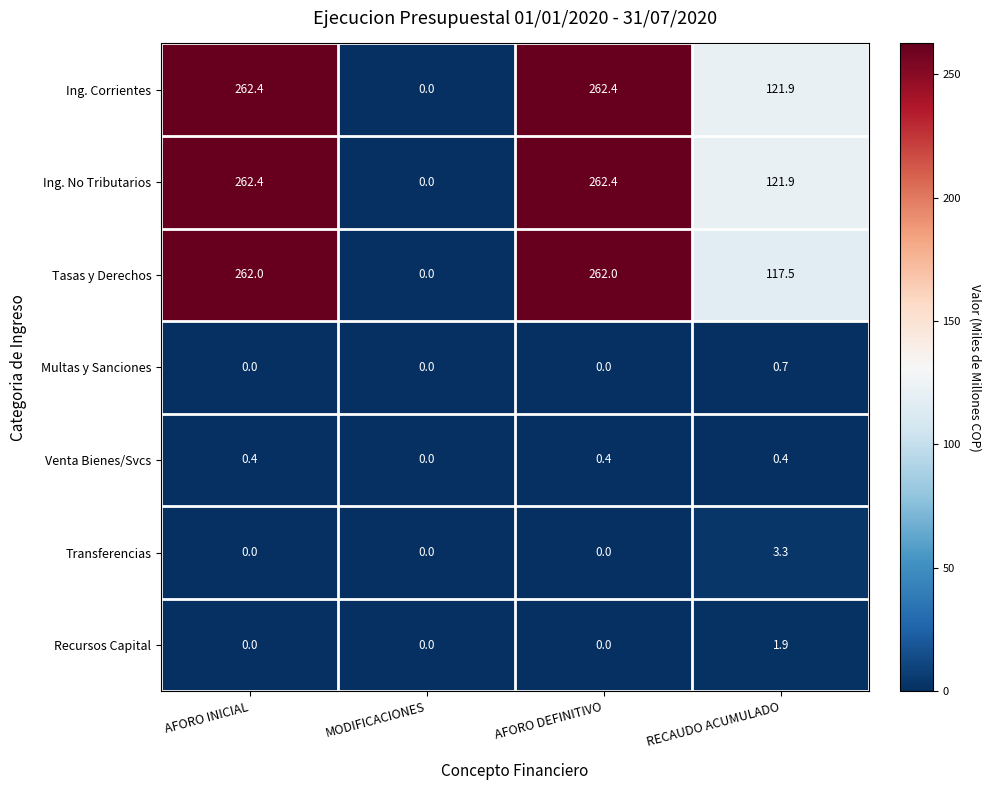

Count the number of data series in this chart.

7